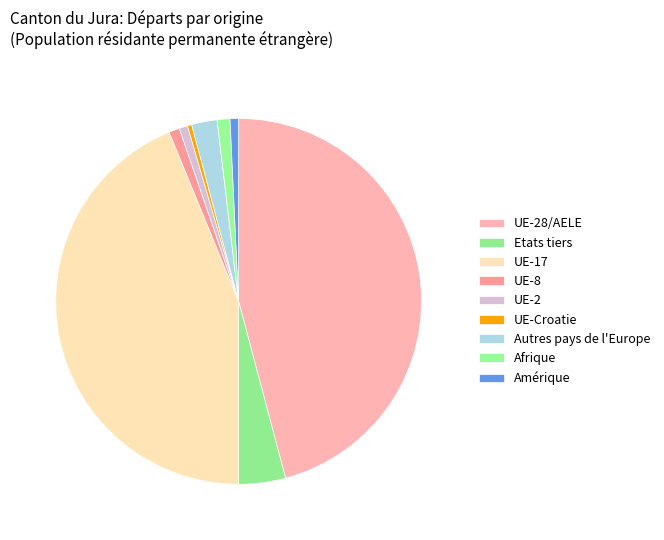

The UE-28/AELE slice represents 46% of the pie. True or false?

True